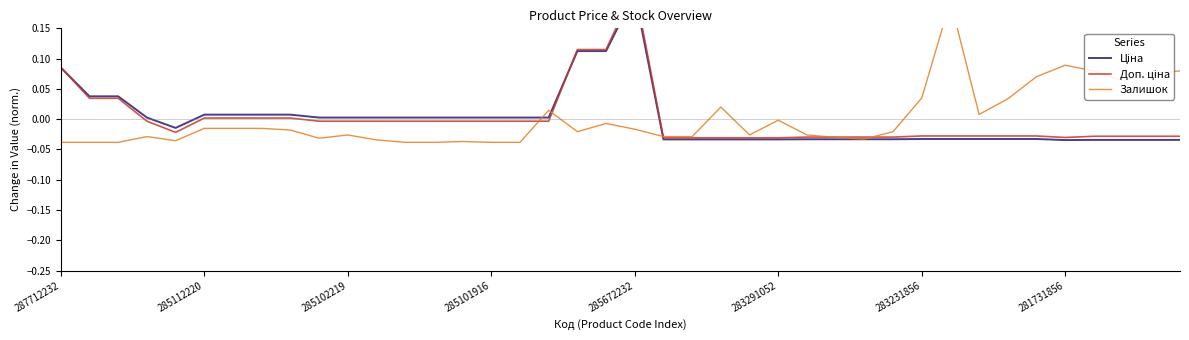

Between which two adjacent categories do Залишок and Доп. ціна first intersect?

16 and 17